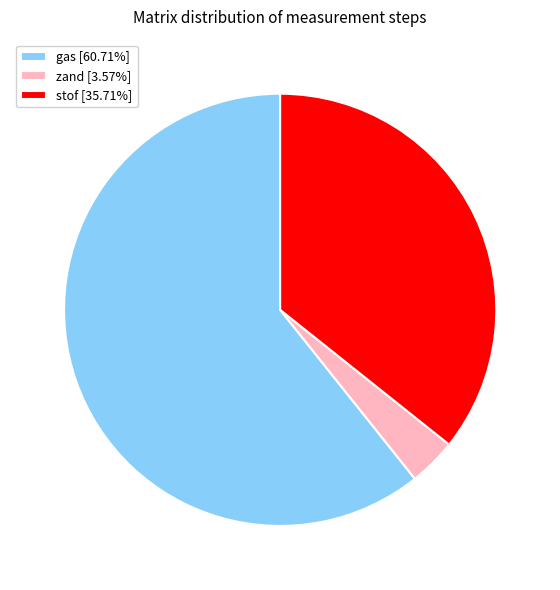

What is the ratio of the value at stof [35.71%] to the value at gas [60.71%]?

0.6